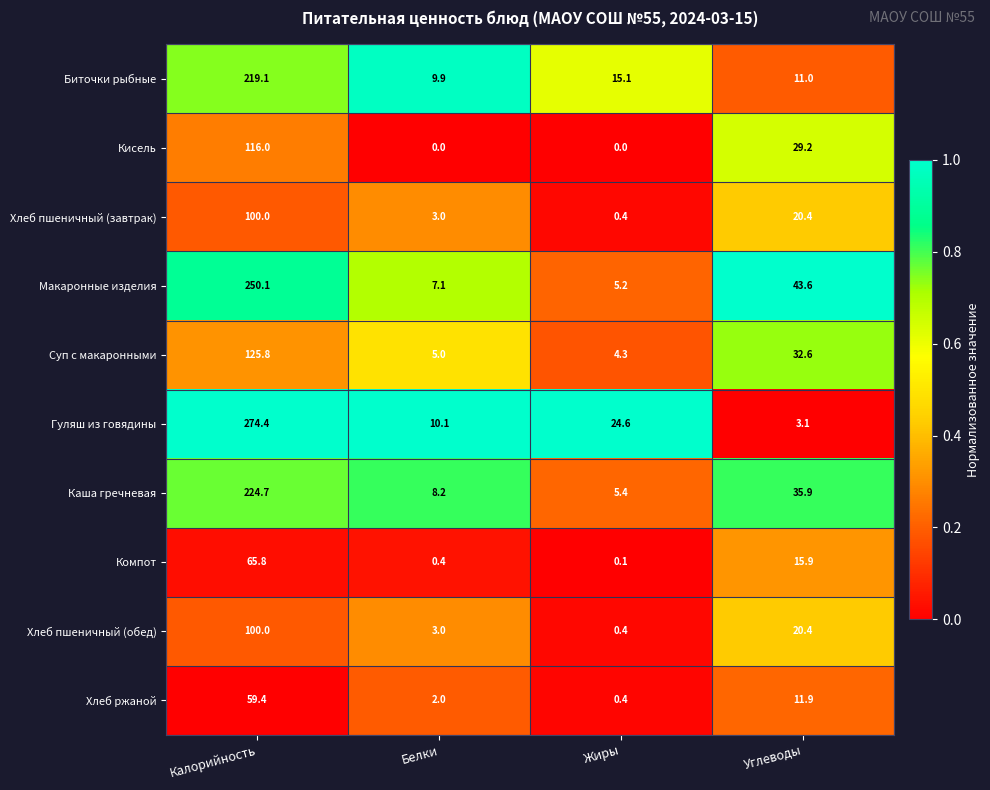

At which category is the sum across all series the highest?

Калорийность